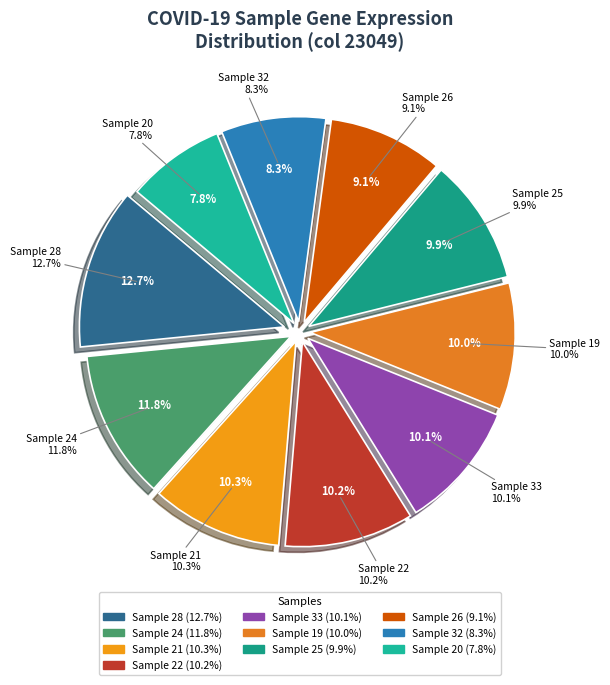

Is there a majority slice in this chart?

No